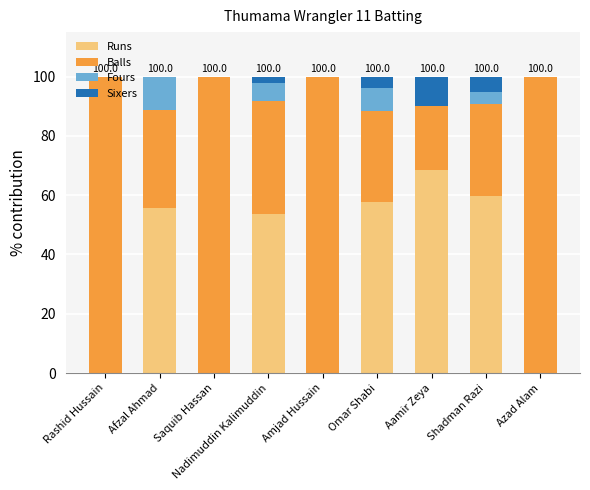

Is it true that Runs equals 44.0 at Aamir Zeya?

False